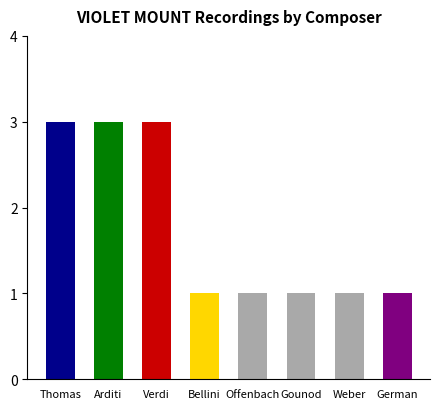

Rank the categories by value from highest to lowest.

Thomas, Arditi, Verdi, Bellini, Offenbach, Gounod, Weber, German